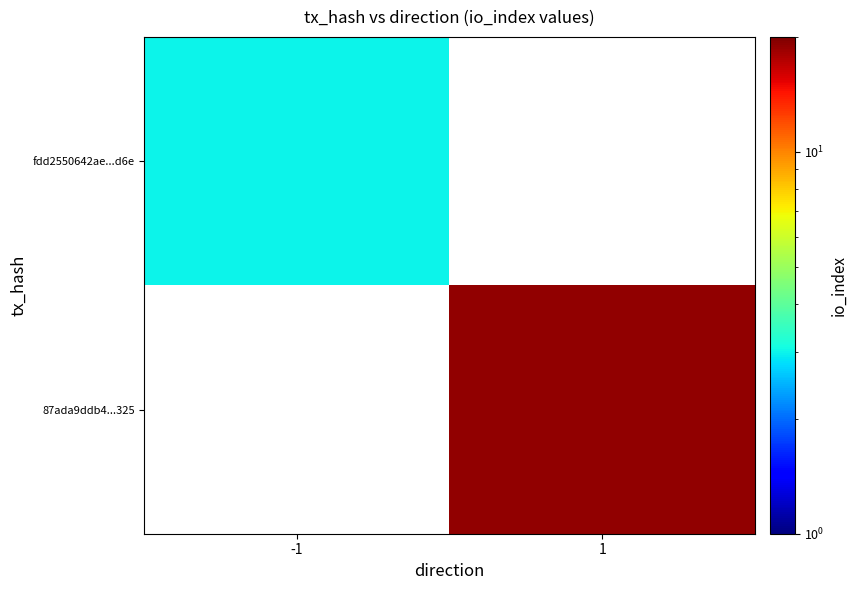

At how many categories does at least one series exceed 14?

1